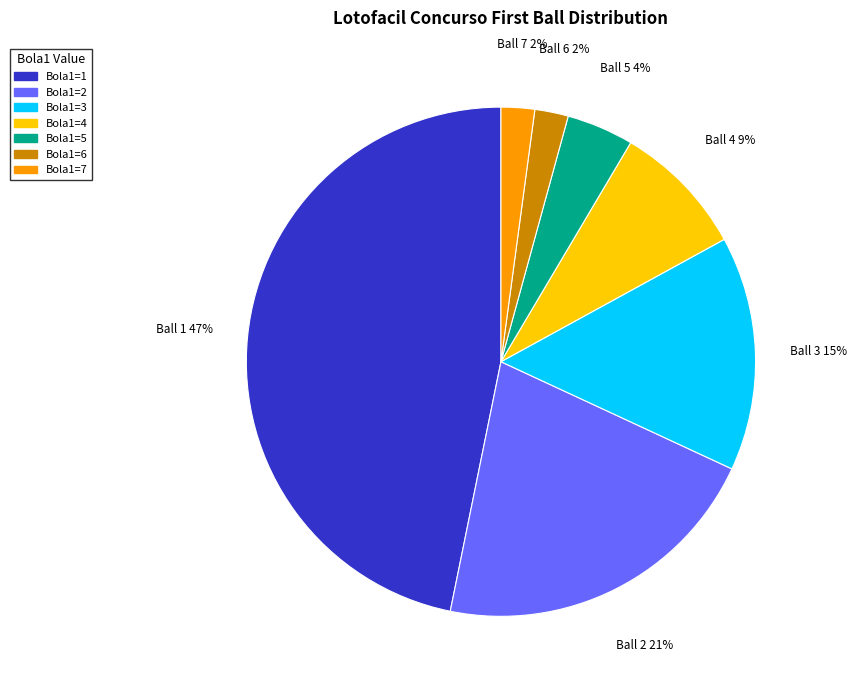

To the nearest percent, what is the difference between the largest and smallest slice percentages?

45%